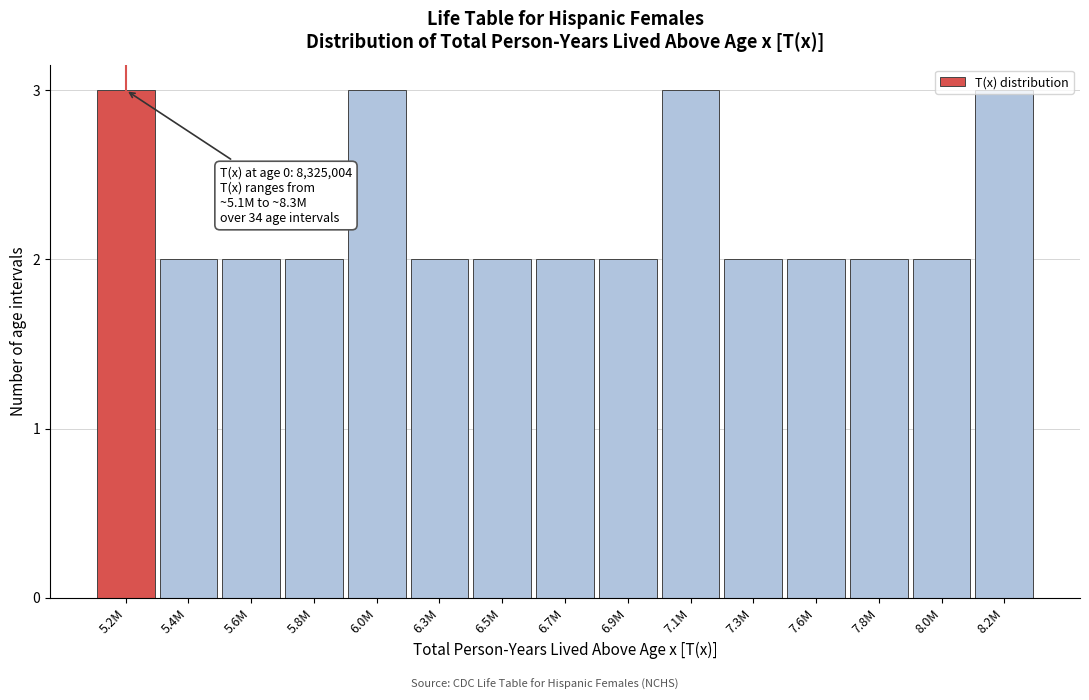

What is the value of the 7th bar from the left?

2